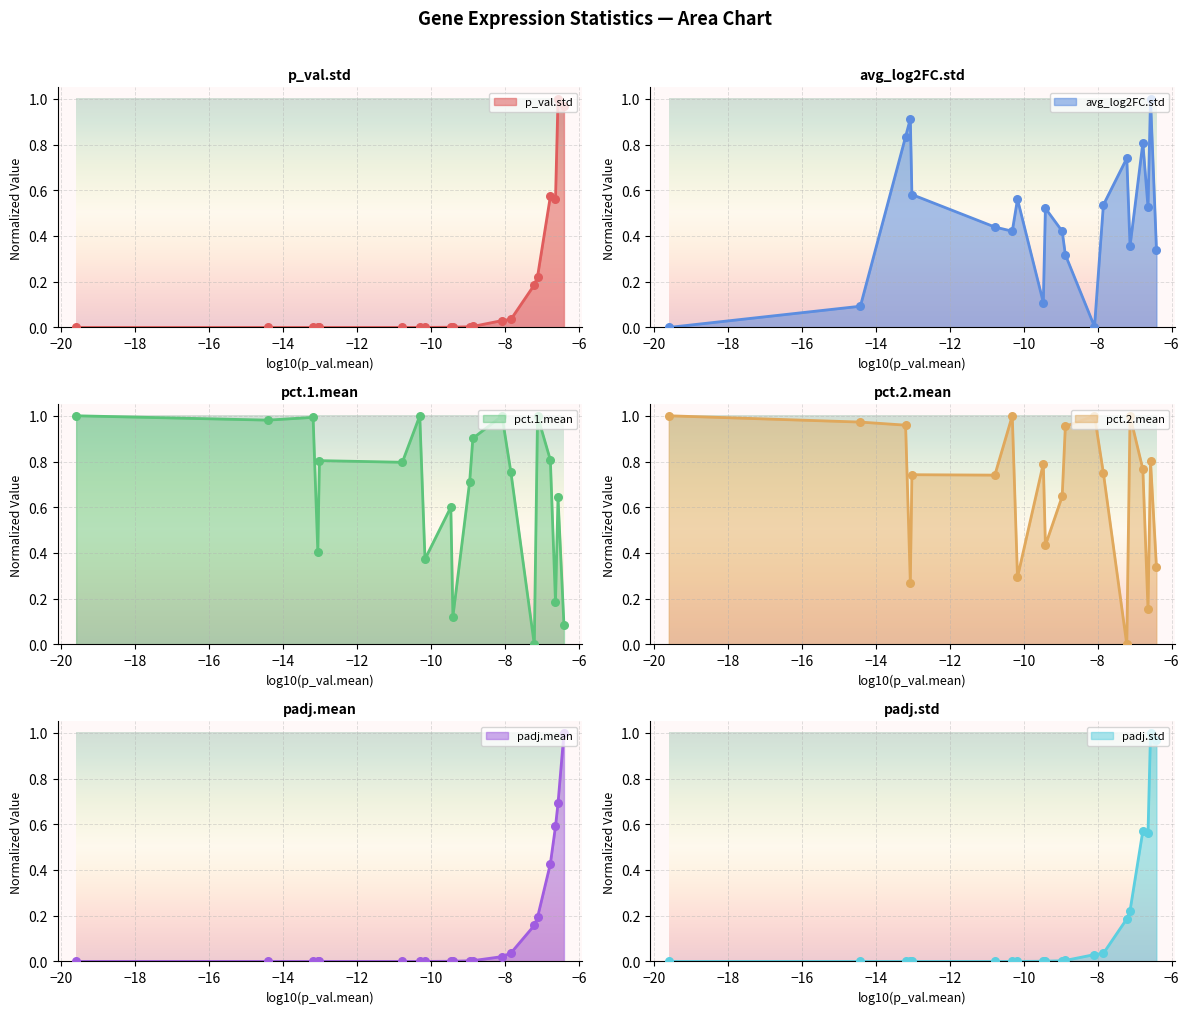

Which series has the largest Y range (max minus min)?

p_val.std